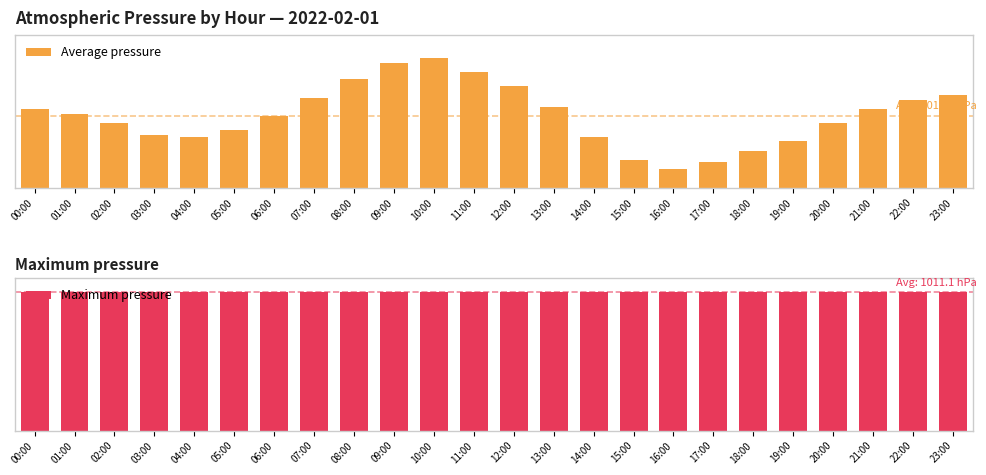

At which label does Average pressure reach its minimum?

16:00